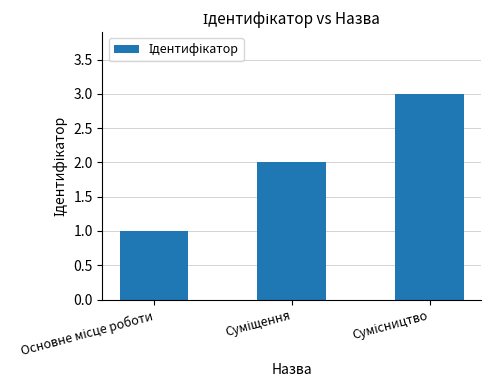

What is the greatest value displayed?

3